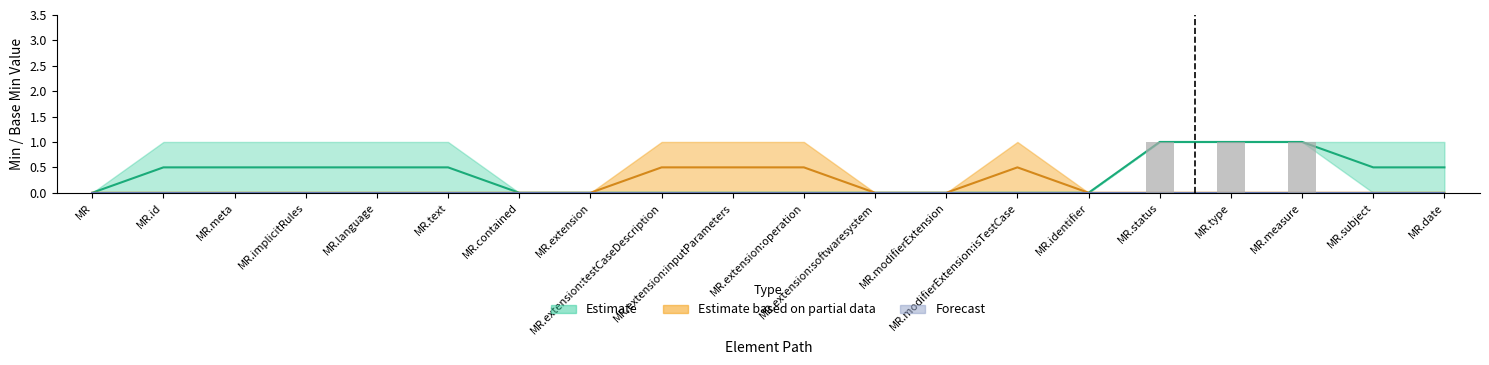

The value of Forecast_low at MeasureReport.identifier is 0. True or false?

True